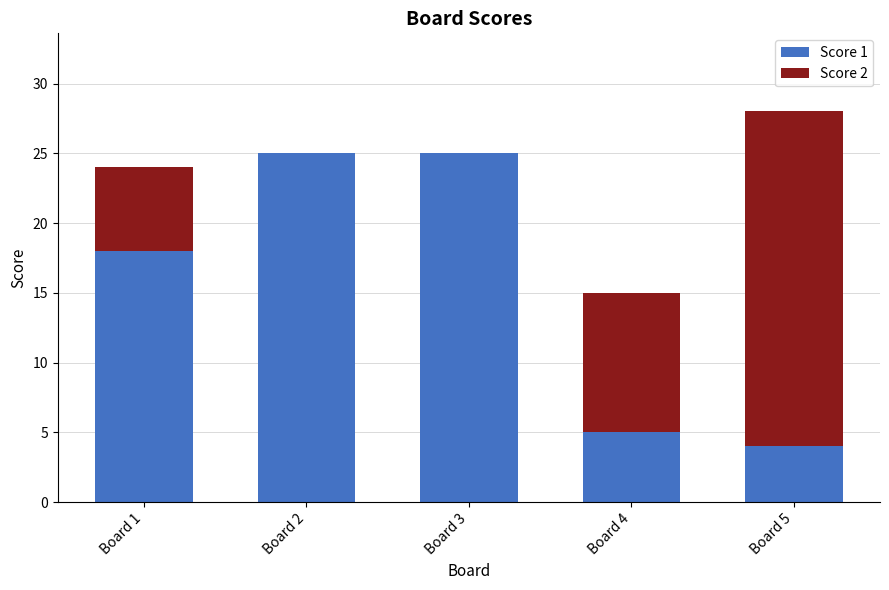

At which category is the sum across all series the highest?

Board 5